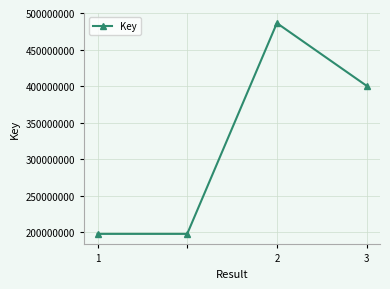

Reading left to right, transcribe all the data shown in this chart.

197585241	197585241	486167650	400385526